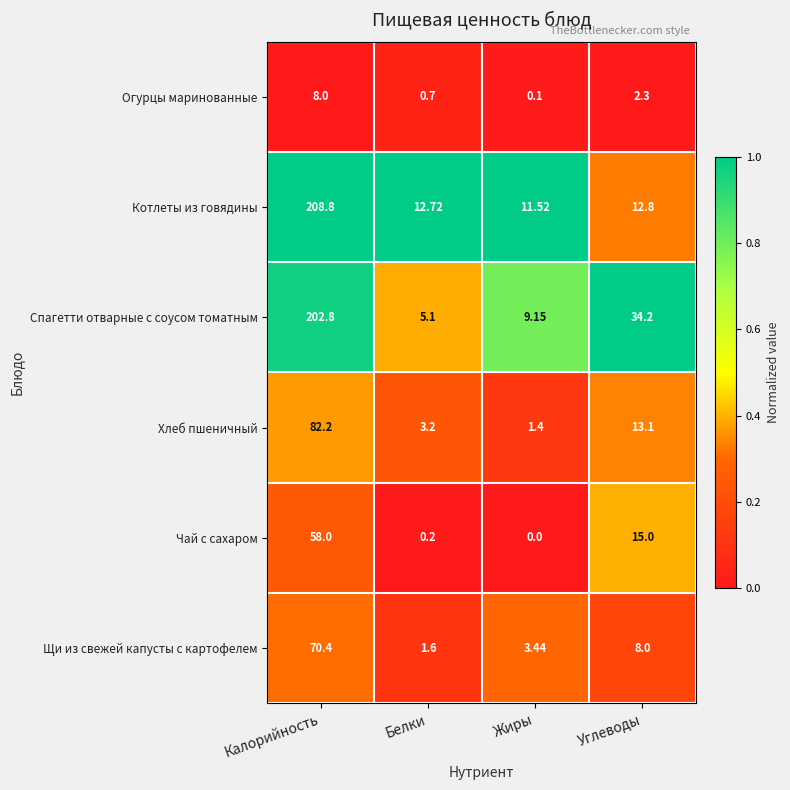

Which series has the largest range (max minus min)?

Спагетти отварные с соусом томатным